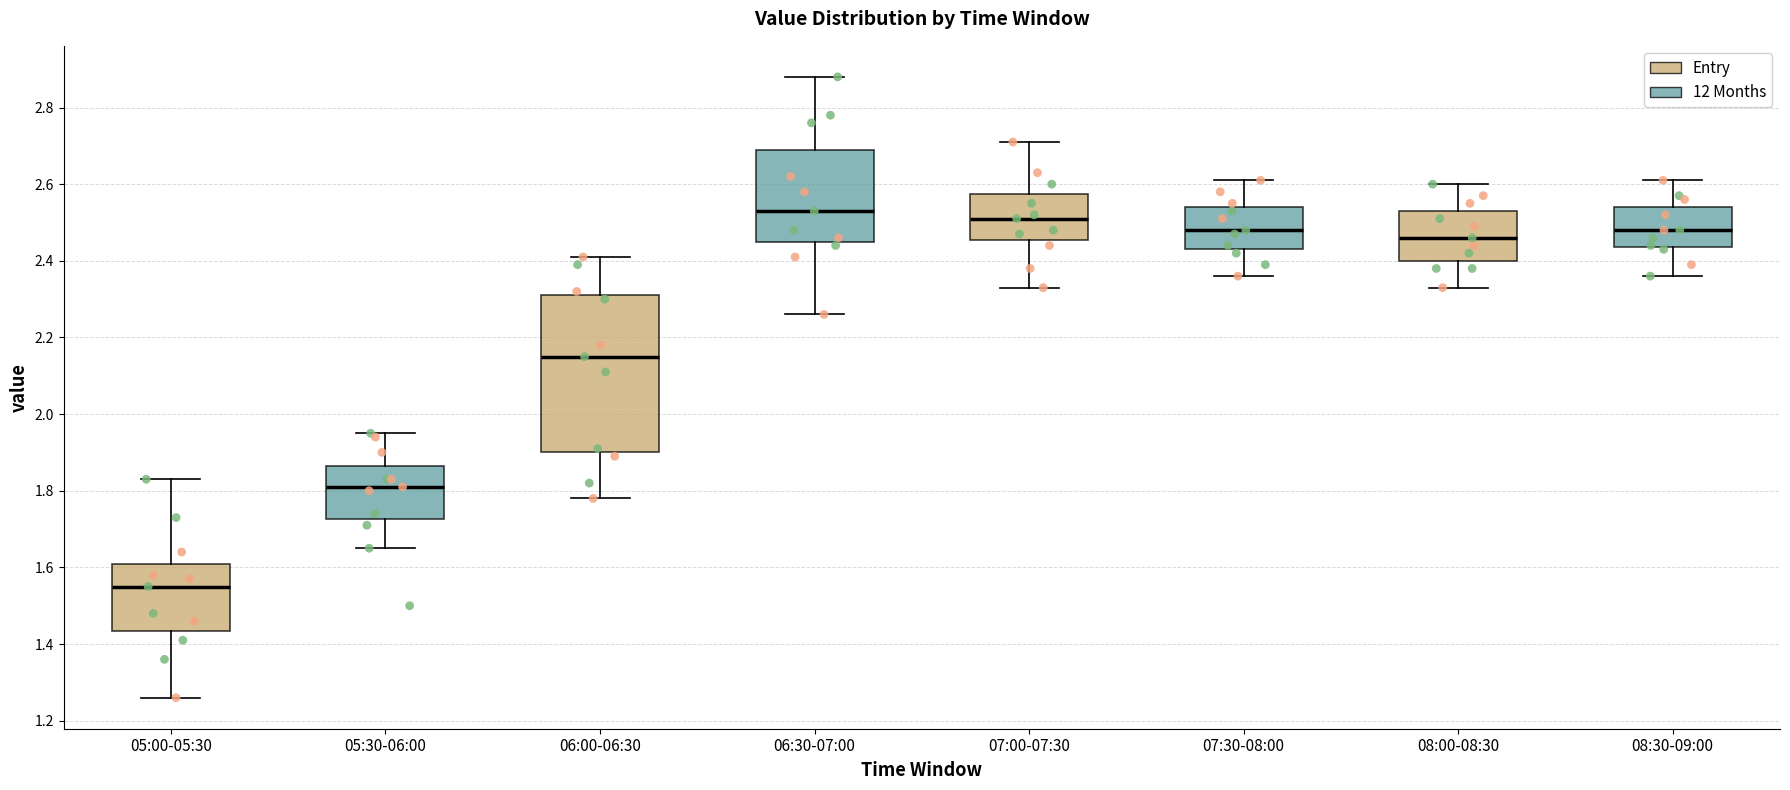

Which box has the lowest median line?

05:00-05:30